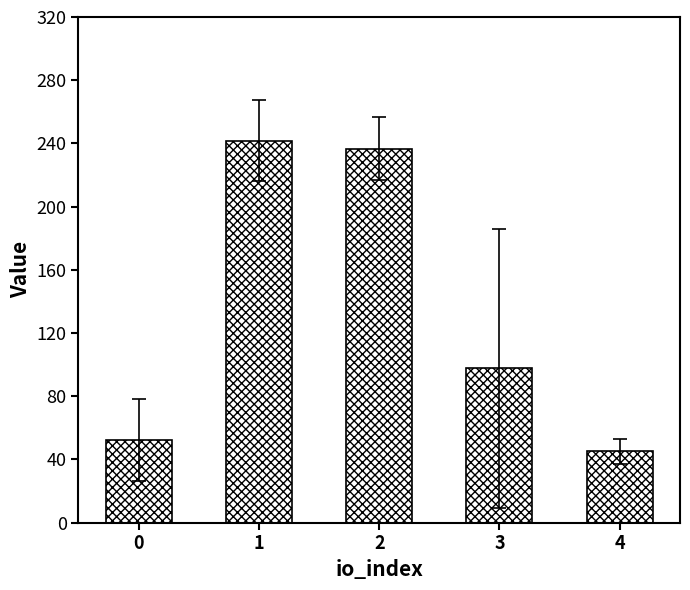

Reading right to left, extract all data points from this chart.

45.2	97.7	236.7	241.8	52.2